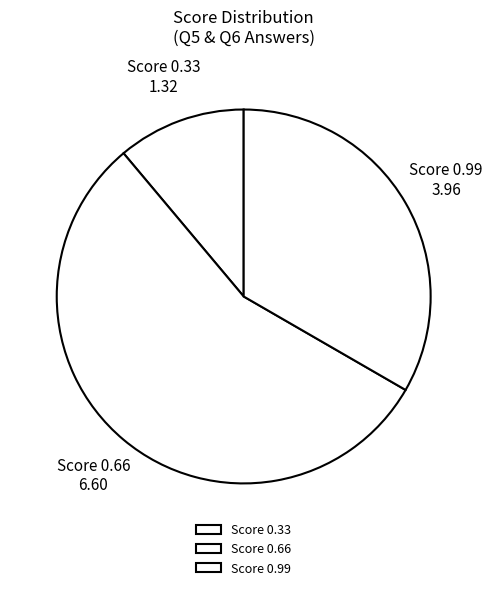

Is the sum of Score 0.99 and Score 0.33 greater than half?

No